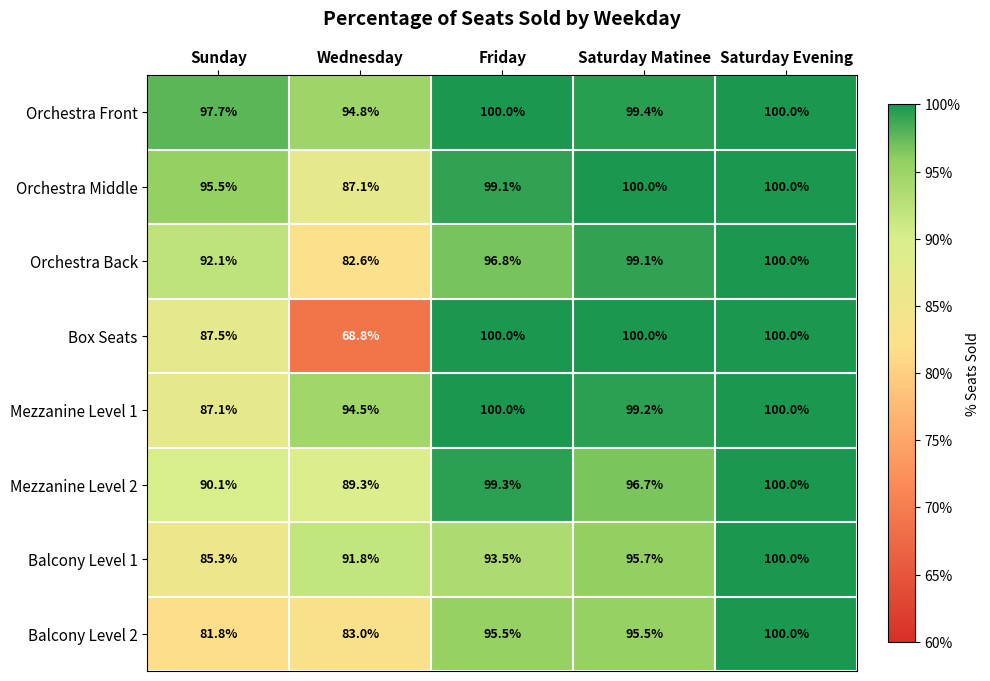

What is the minimum value shown in the chart?

68.8